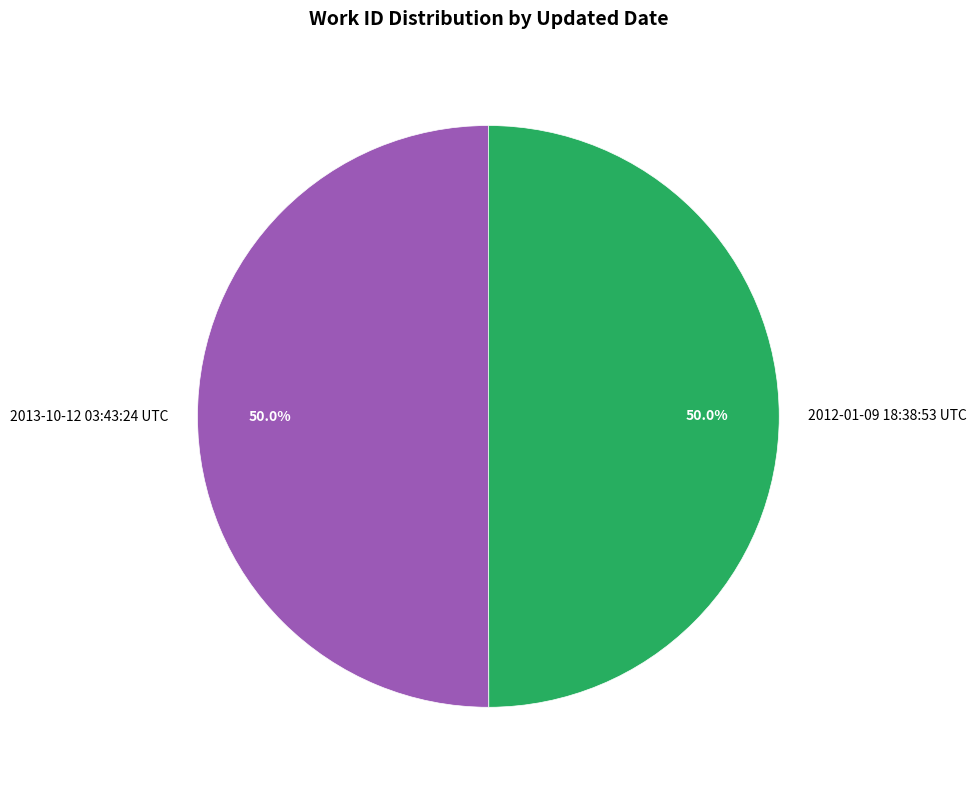

How many slices are in this pie chart?

2